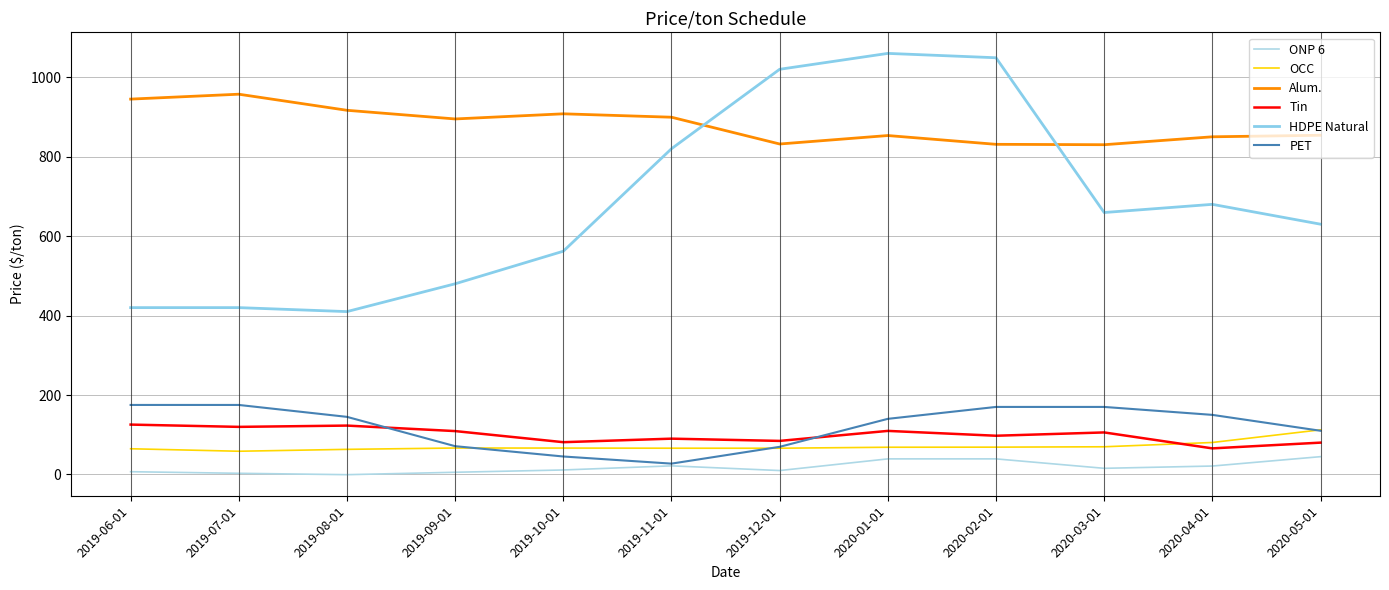

Reading left to right, what are all the values shown in this chart?

ONP 6: 2019-06-01=6.9	2019-07-01=2.9	2019-08-01=-0.6	2019-09-01=5.5	2019-10-01=11.3	2019-11-01=21.7	2019-12-01=9.9	2020-01-01=39.2	2020-02-01=39.2	2020-03-01=15.5	2020-04-01=21.2	2020-05-01=44.8
OCC: 2019-06-01=64.7	2019-07-01=58.5	2019-08-01=63.2	2019-09-01=66.6	2019-10-01=66.5	2019-11-01=66.1	2019-12-01=66.1	2020-01-01=68.5	2020-02-01=68.8	2020-03-01=69.7	2020-04-01=80.5	2020-05-01=112.4
Alum.: 2019-06-01=944.9	2019-07-01=957.3	2019-08-01=916.8	2019-09-01=895.0	2019-10-01=907.9	2019-11-01=899.4	2019-12-01=831.9	2020-01-01=853.2	2020-02-01=831.1	2020-03-01=830.1	2020-04-01=850.0	2020-05-01=853.9
Tin: 2019-06-01=125.5	2019-07-01=119.8	2019-08-01=123.0	2019-09-01=109.2	2019-10-01=81.2	2019-11-01=90.1	2019-12-01=84.5	2020-01-01=109.7	2020-02-01=97.5	2020-03-01=105.8	2020-04-01=65.7	2020-05-01=80.1
HDPE Natural: 2019-06-01=420.0	2019-07-01=420.0	2019-08-01=410.0	2019-09-01=480.0	2019-10-01=562.0	2019-11-01=820.0	2019-12-01=1020.0	2020-01-01=1060.0	2020-02-01=1049.0	2020-03-01=659.4	2020-04-01=680.0	2020-05-01=630.0
PET: 2019-06-01=175.0	2019-07-01=175.0	2019-08-01=145.0	2019-09-01=71.2	2019-10-01=45.2	2019-11-01=27.3	2019-12-01=69.6	2020-01-01=140.0	2020-02-01=170.0	2020-03-01=170.0	2020-04-01=150.0	2020-05-01=110.0